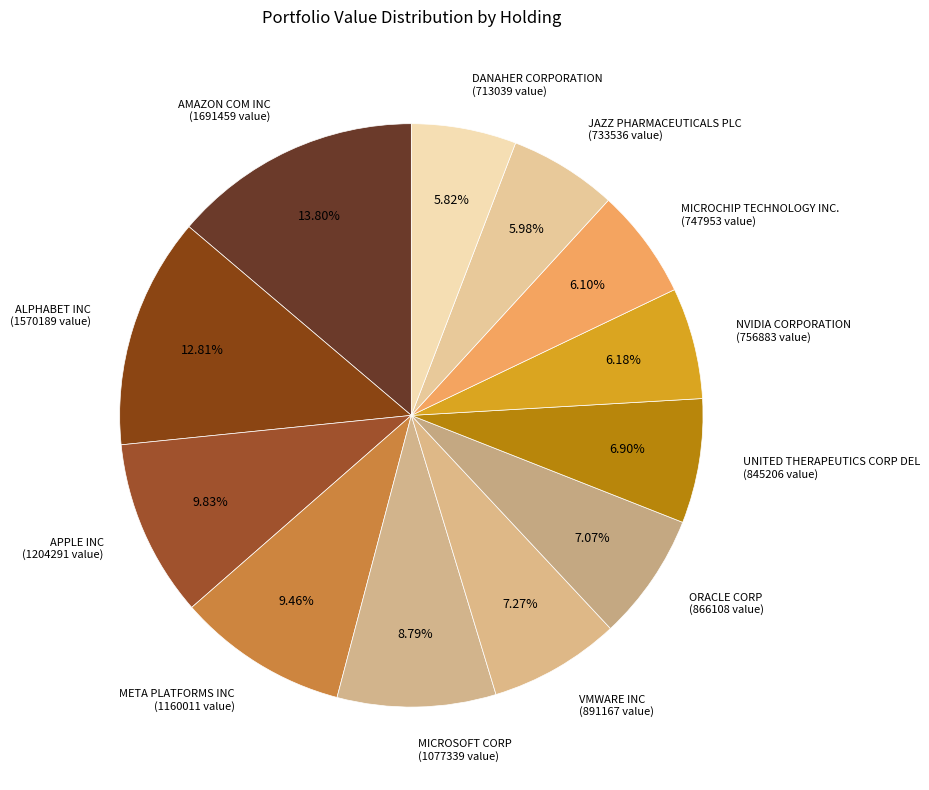

Which category has the biggest portion of the pie?

AMAZON COM INC